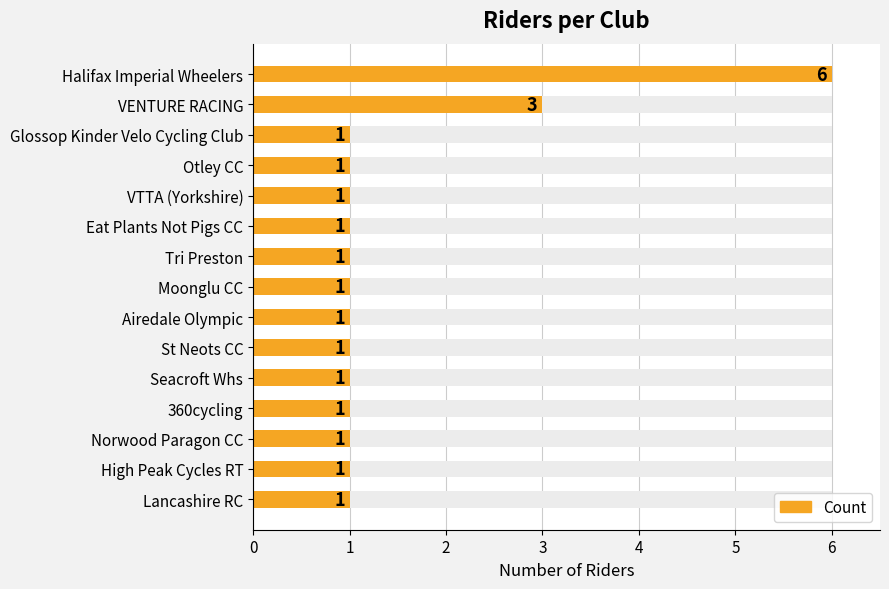

The chart shows a value of 1 at VTTA (Yorkshire). True or false?

False